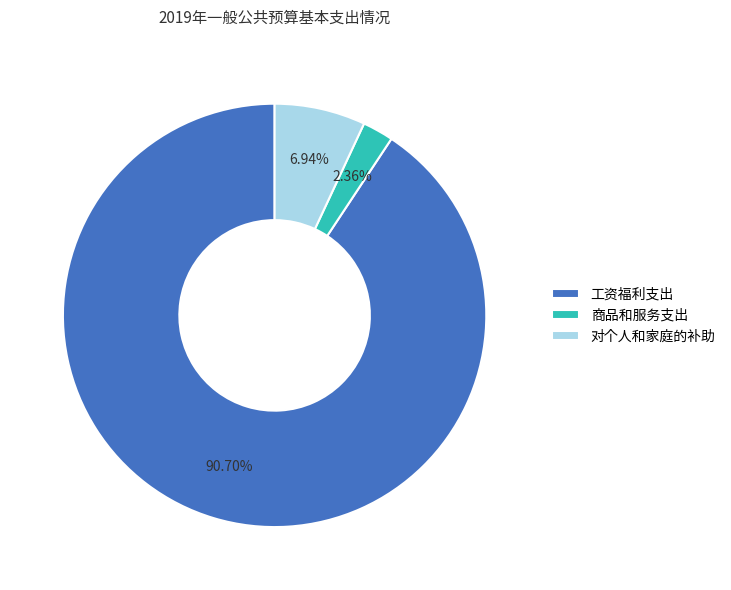

Approximately how many times larger is the value at 对个人和家庭的补助 compared to 商品和服务支出?

2.9